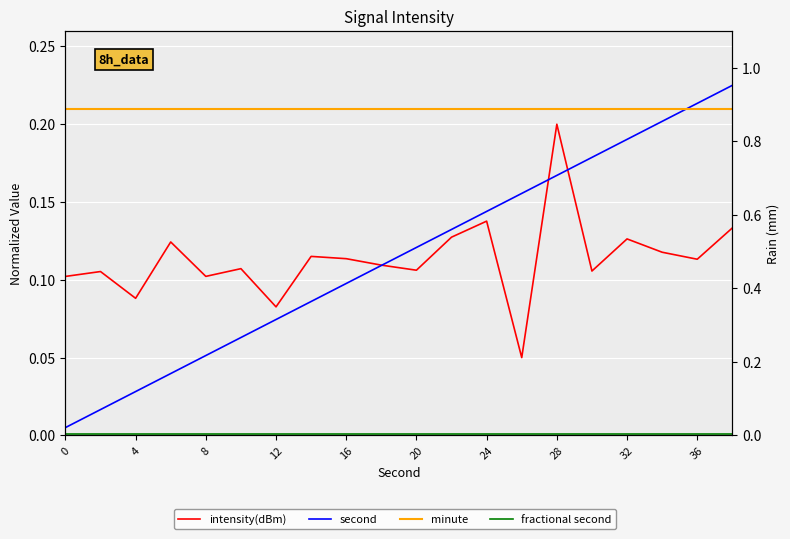

Count the intensity(dBm) values in the range 0 to 1.

20